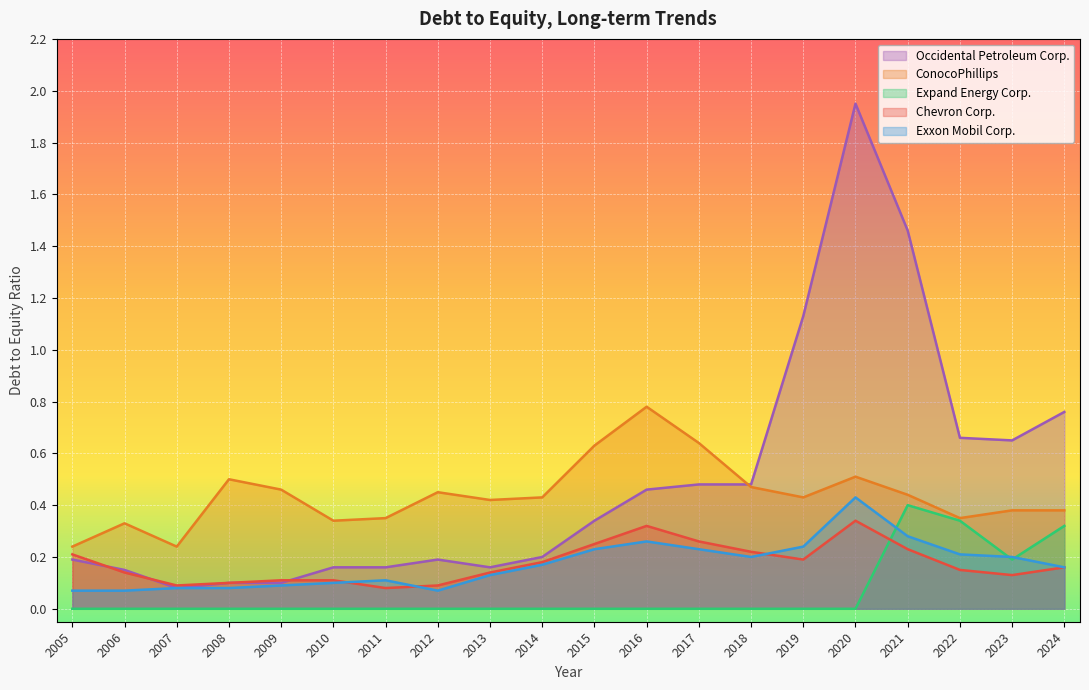

What is the difference between the Exxon Mobil Corp. values at 2006 and 2019?

0.2